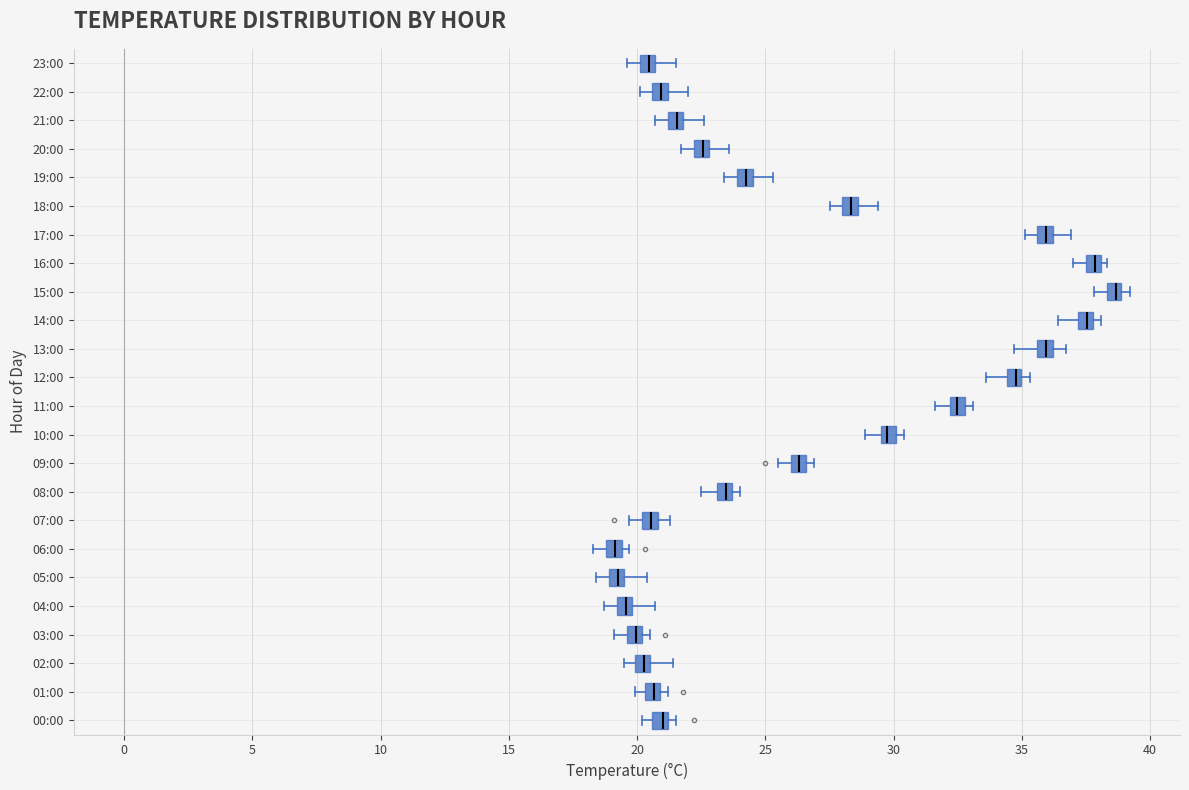

Where is the left edge of the box for 05:00 on the x-axis? The values are not printed on the chart, so give them approximately, as read against the axis.

19.0